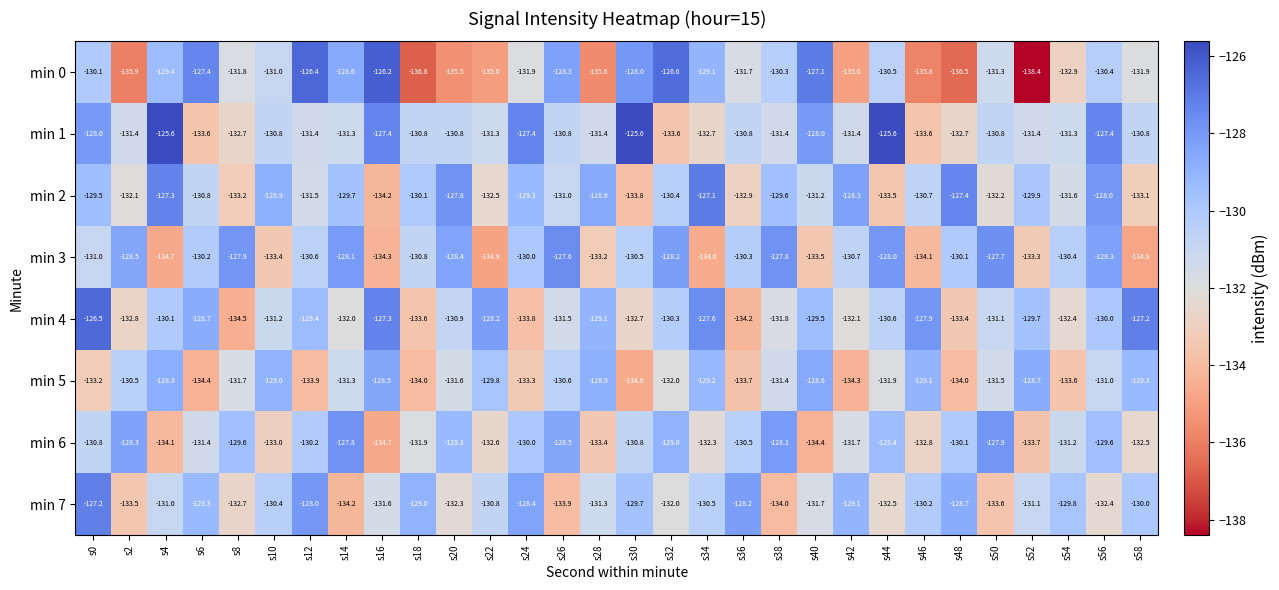

What is the total value across all series at s42?

-1052.6